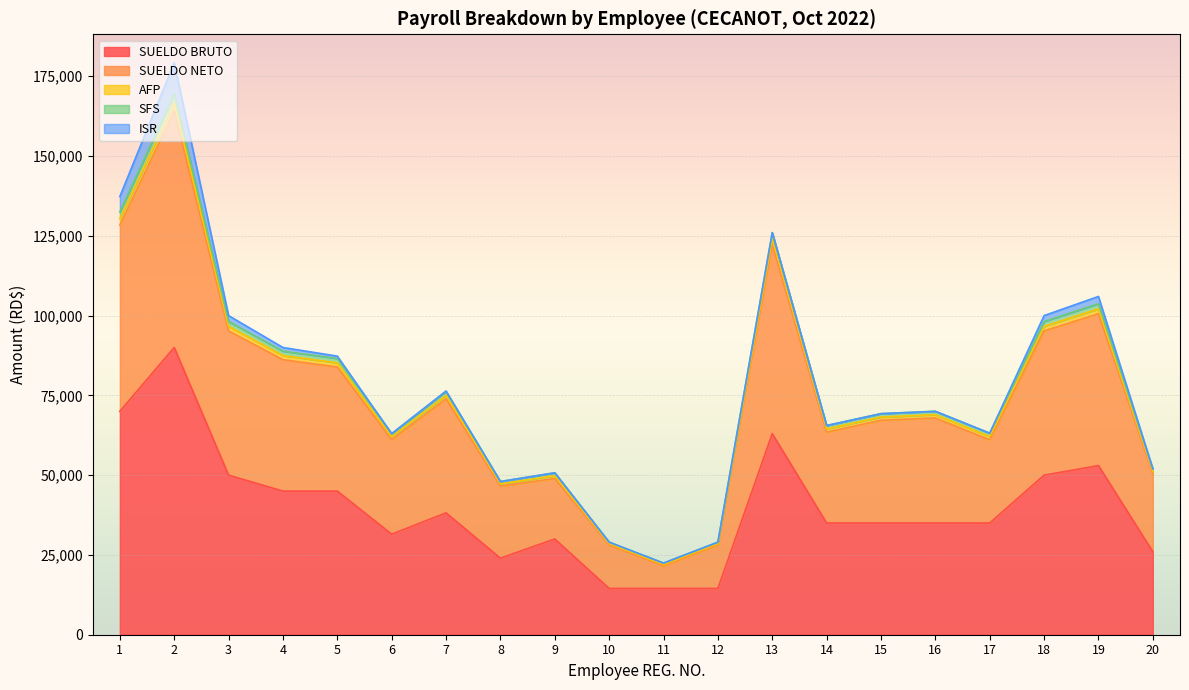

What is the highest value of the SUELDO BRUTO series?

90000.0